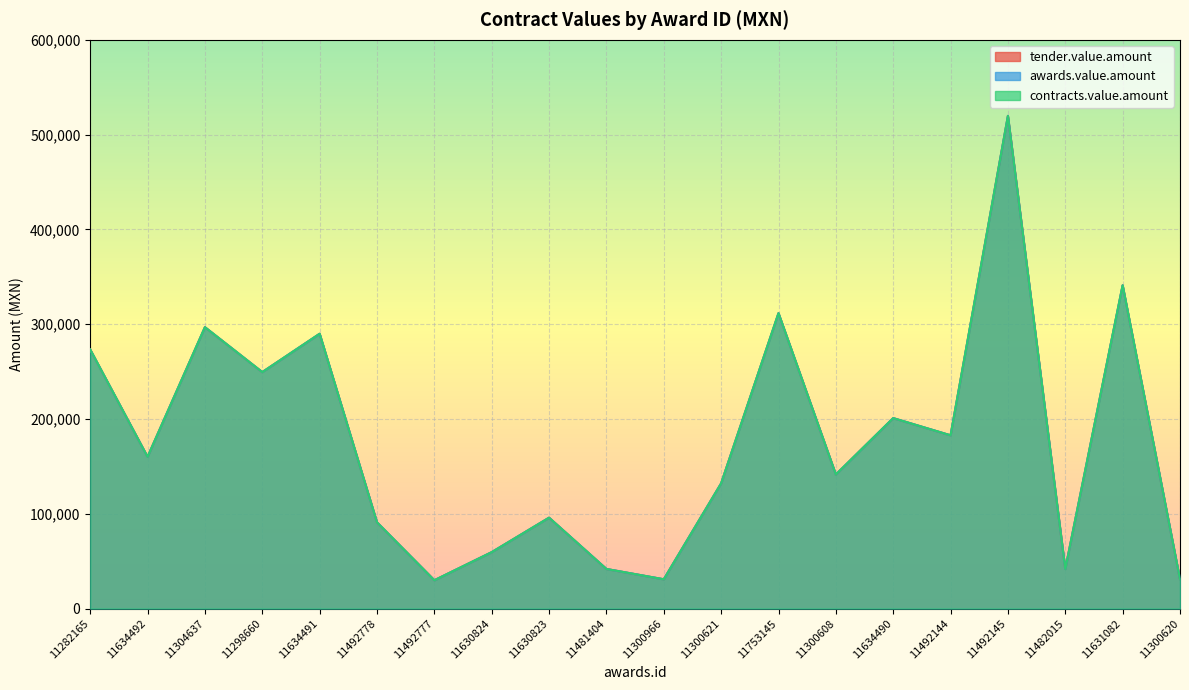

How many interior local valleys does the tender.value.amount series have?

7